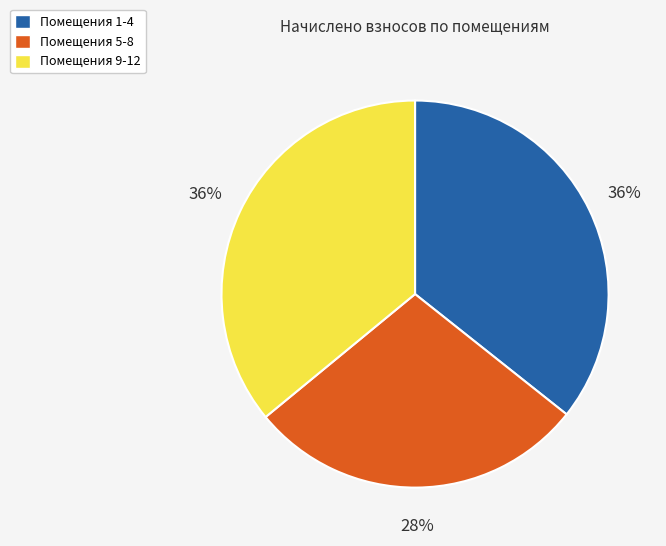

To the nearest percent, what is the average slice percentage?

33%